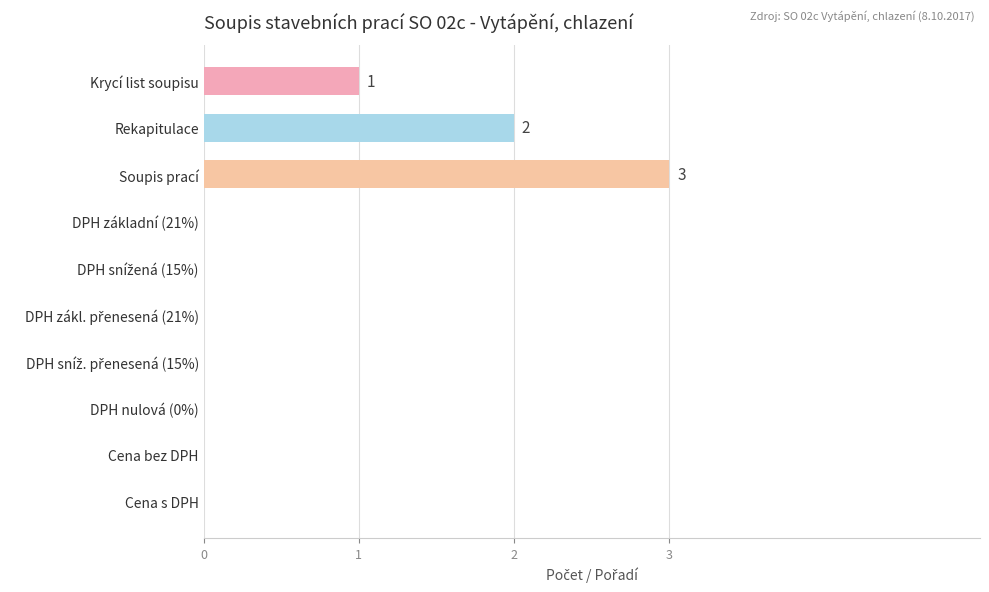

What is the maximum value shown in the chart?

3